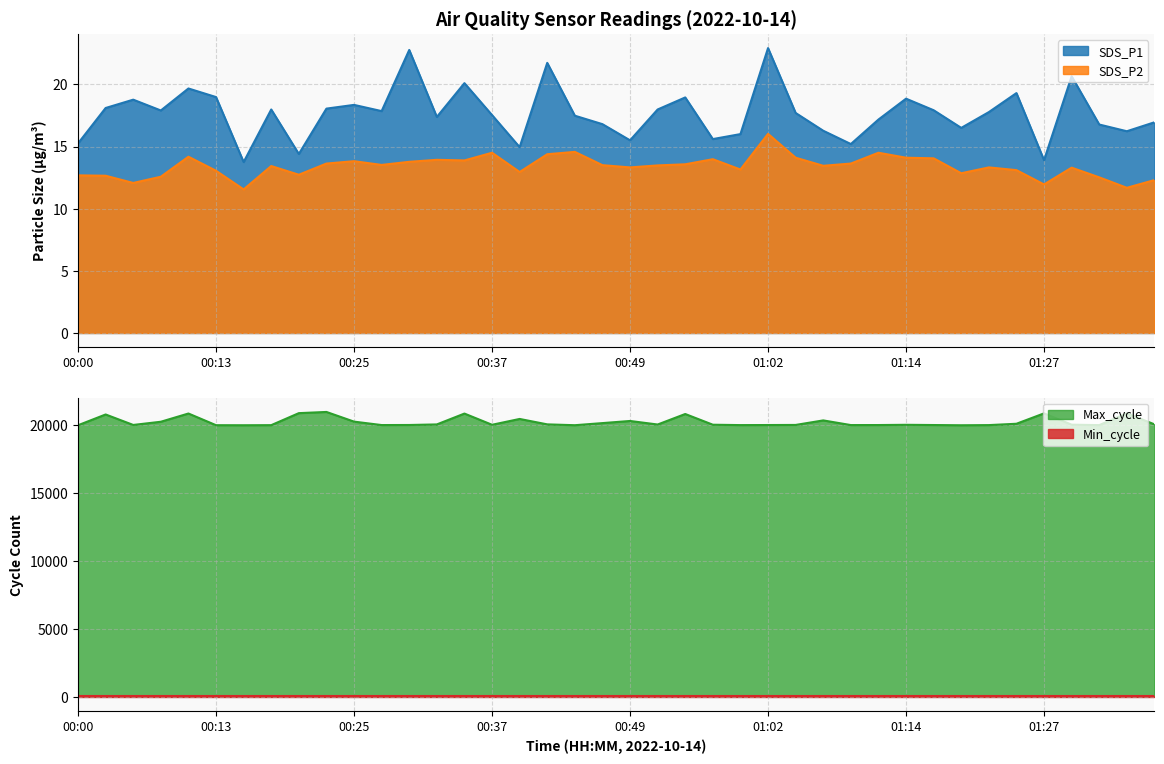

Where is Max_cycle nearest to the value 20502?

00:39